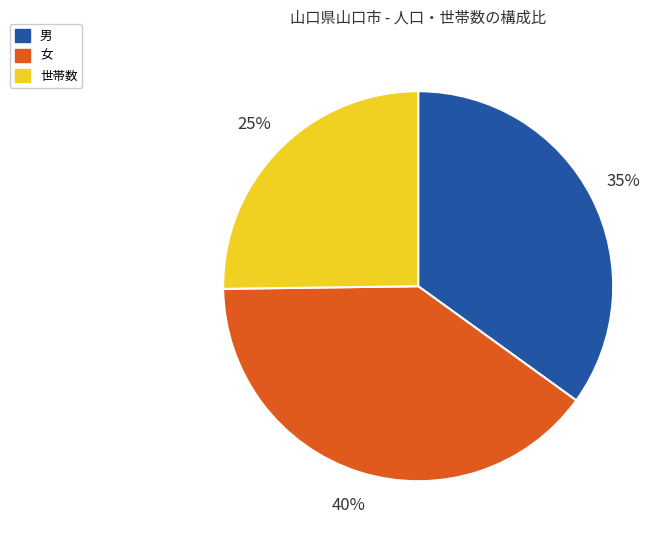

Is the sum of 世帯数 and 女 greater than half?

Yes